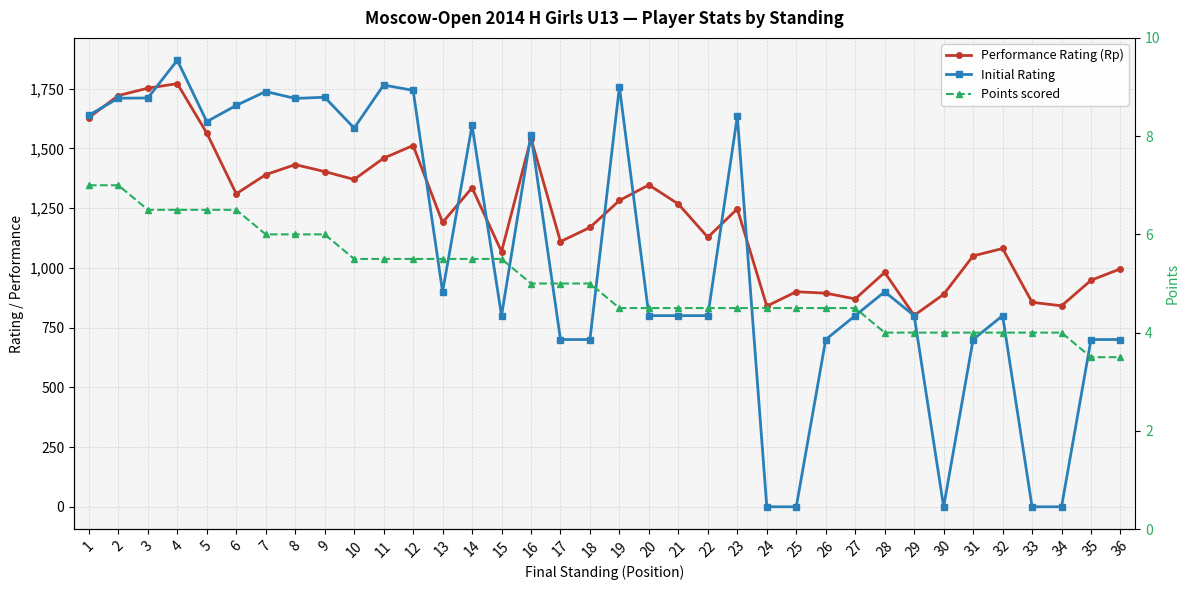

True or false: Performance Rating (Rp) and Points scored intersect in this chart.

False